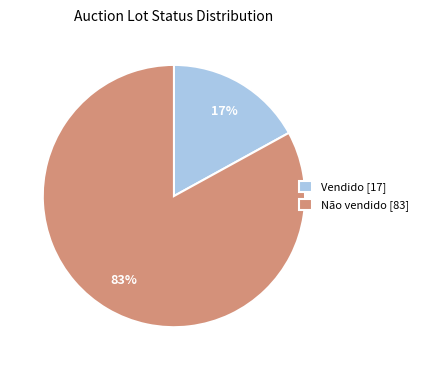

To the nearest percent, what portion does Vendido represent?

17%